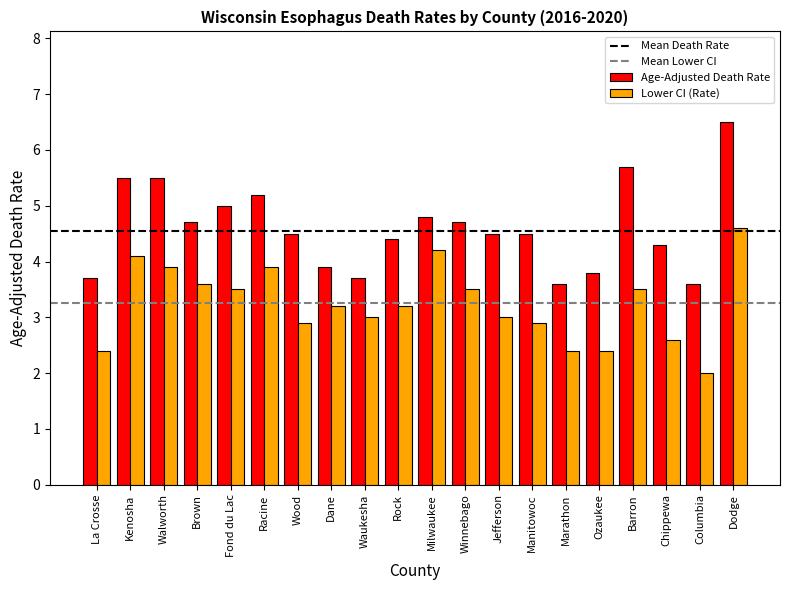

What is the label of the 10th bar from the left?

Rock